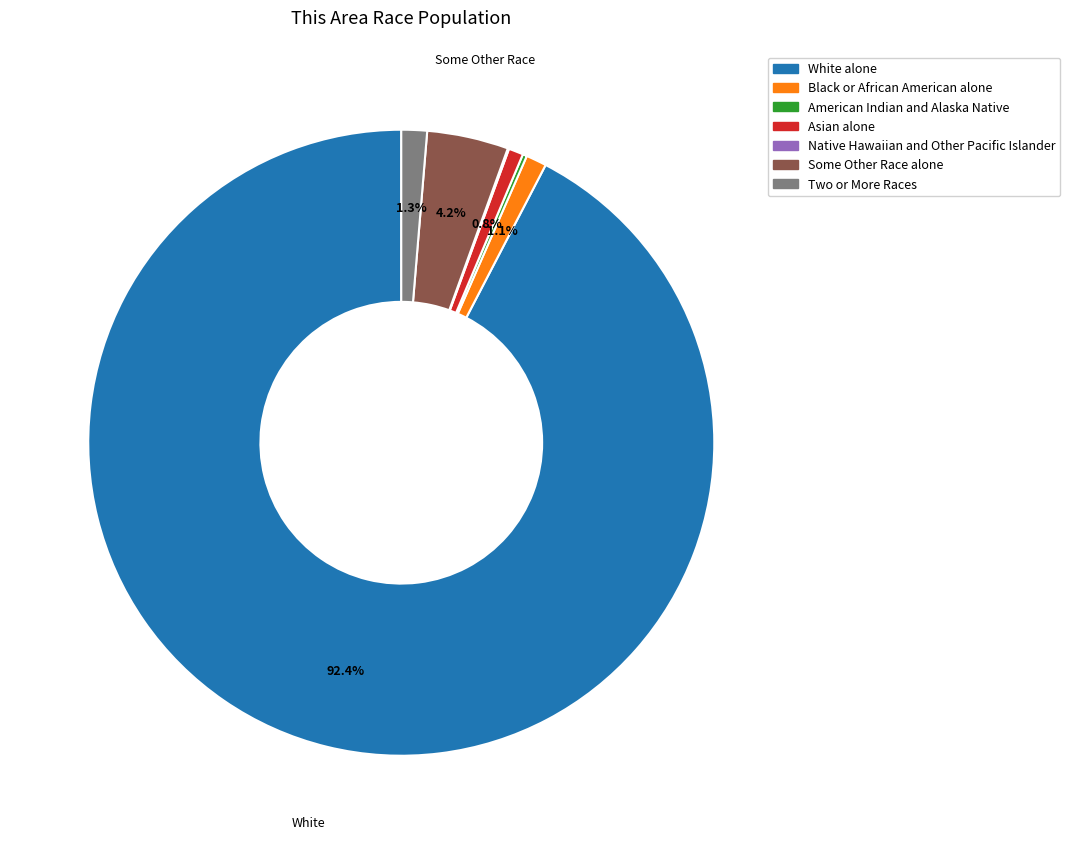

What percentage do Asian alone and Two or More Races together represent?

2.1%